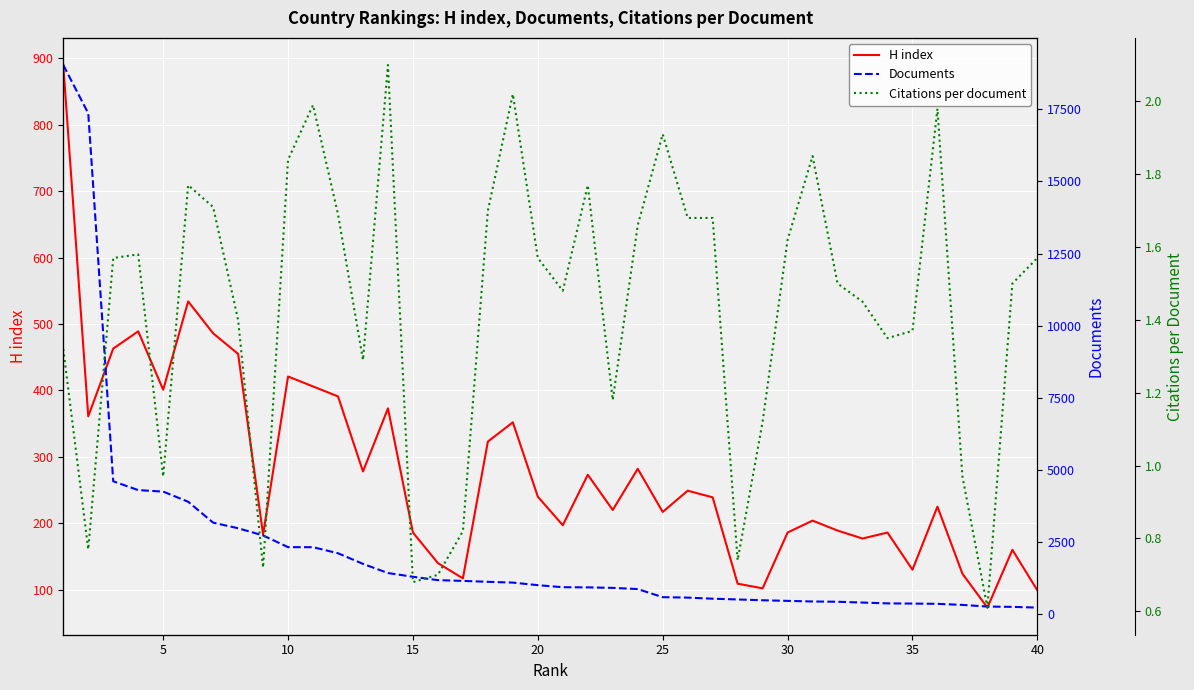

What is the lowest value of the H index series?

73